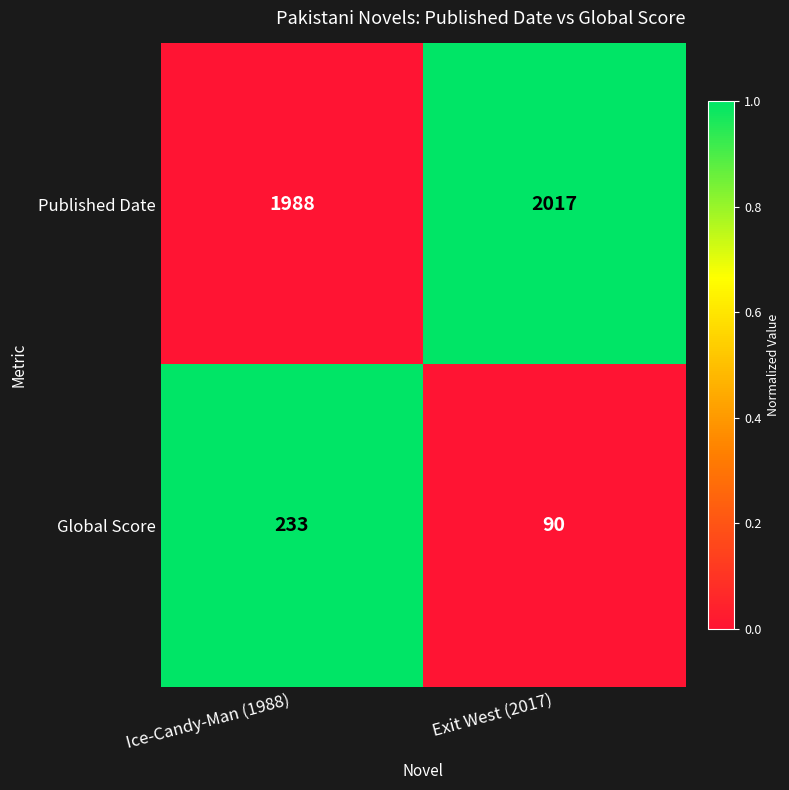

At which category does the chart reach its minimum across all series?

Exit West (2017)